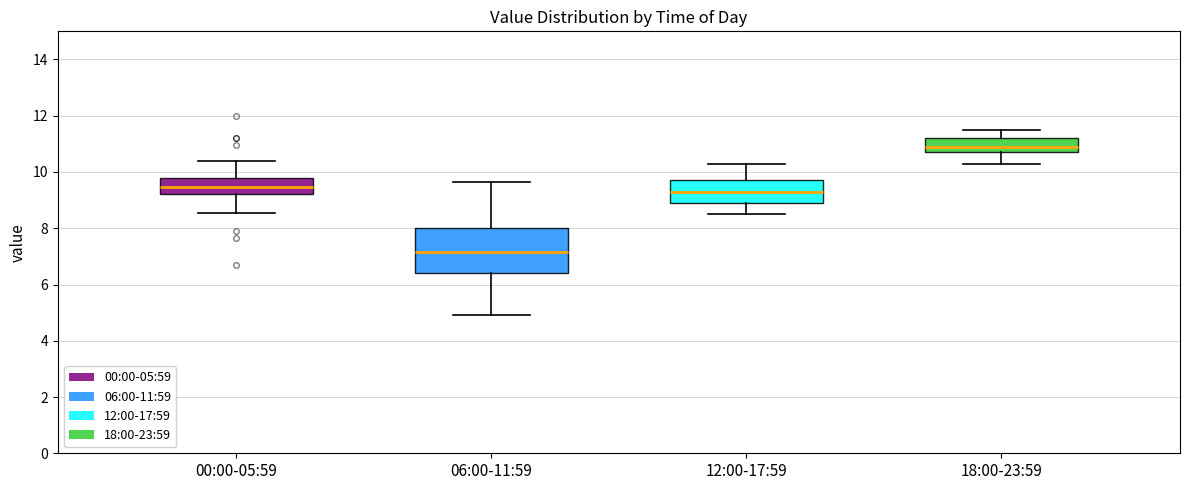

Which box is the tallest, from its lower edge to its upper edge?

06:00-11:59